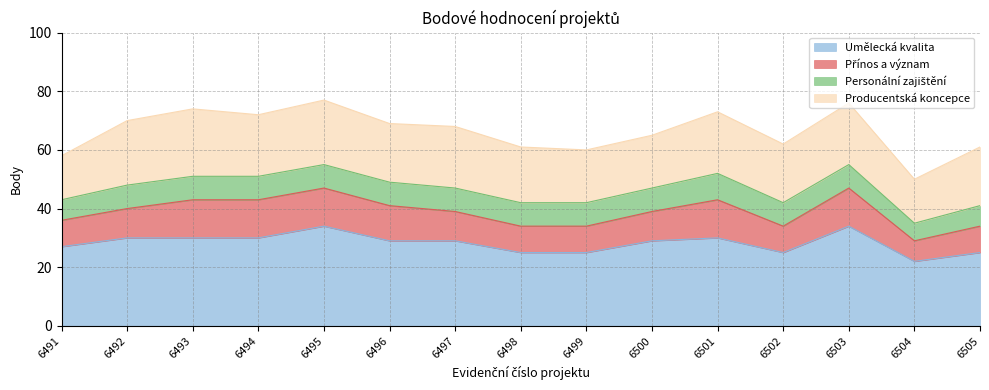

What are all the series names shown in the legend?

Umělecká kvalita, Přínos a význam, Personální zajištění, Producentská koncepce